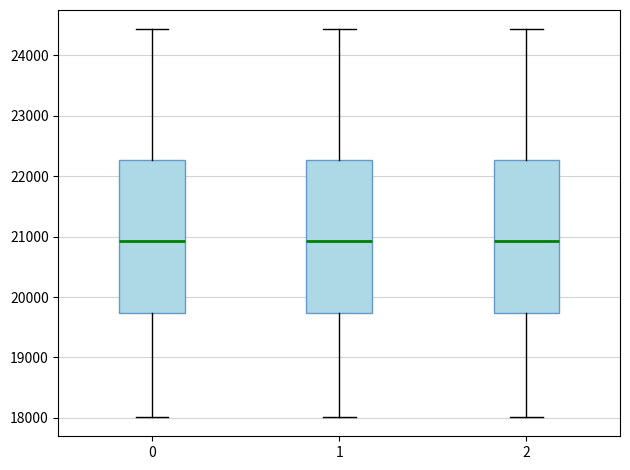

Reading left to right, read every box against the y-axis: the position of its median line, the range the box covers, and the ends of its whiskers. The values are not printed on the chart, so give them approximately, as read against the axis.

0: median 20900, box 19700 to 22300, whiskers 18000 to 24400
1: median 20900, box 19700 to 22300, whiskers 18000 to 24400
2: median 20900, box 19700 to 22300, whiskers 18000 to 24400